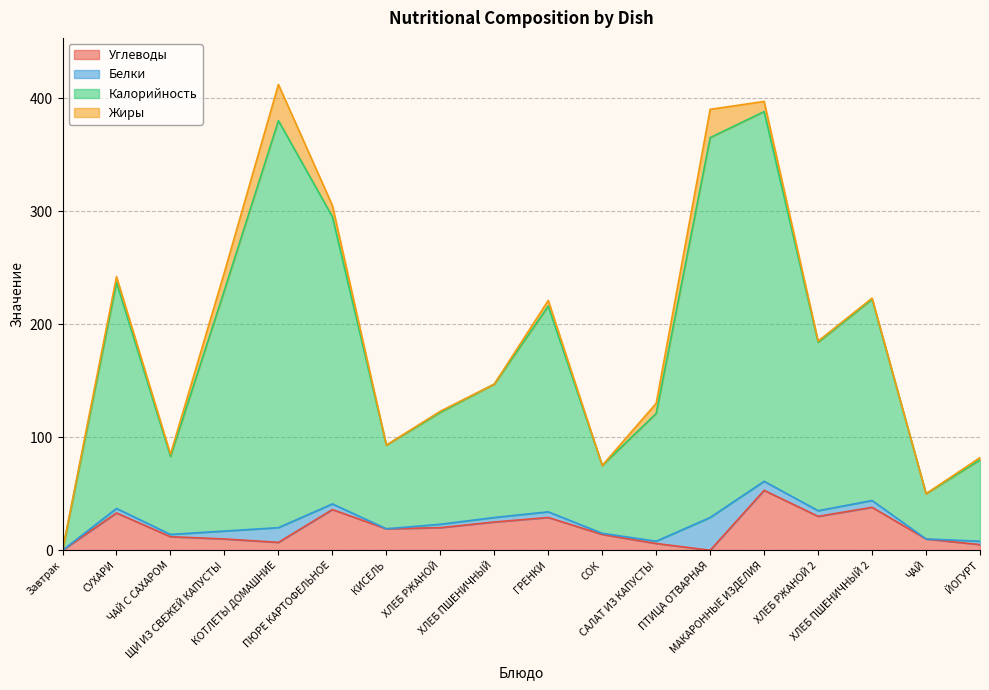

Which series has the largest total across all categories?

Калорийность